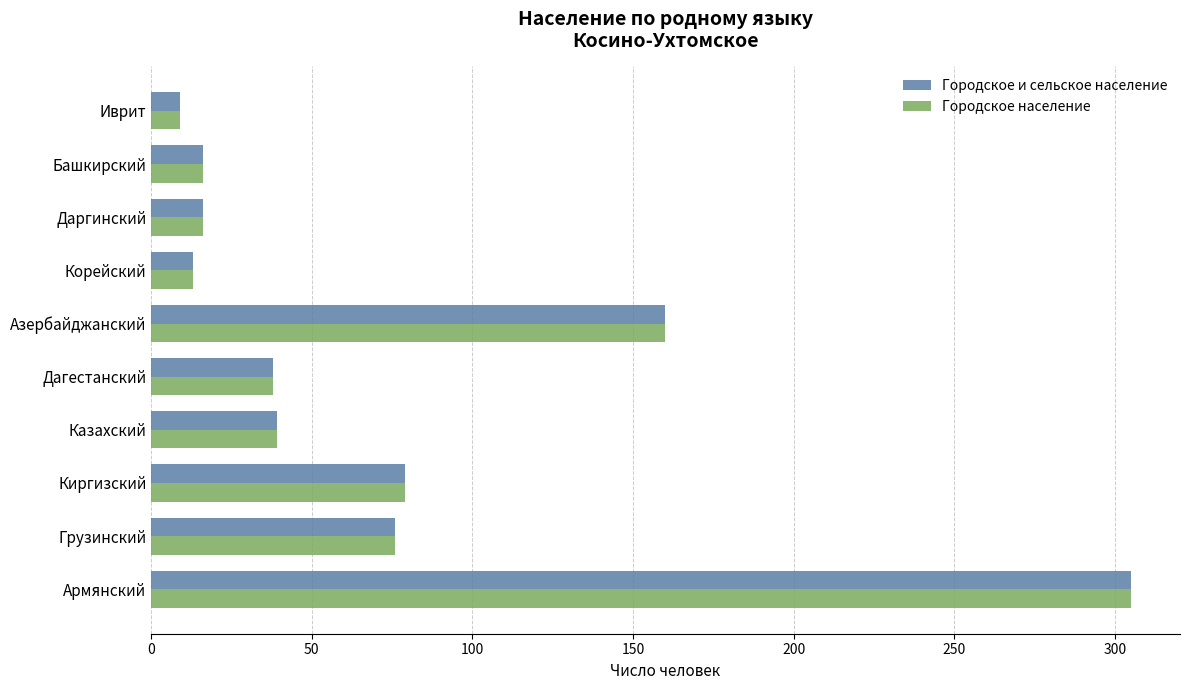

Count the number of categories in the chart.

10